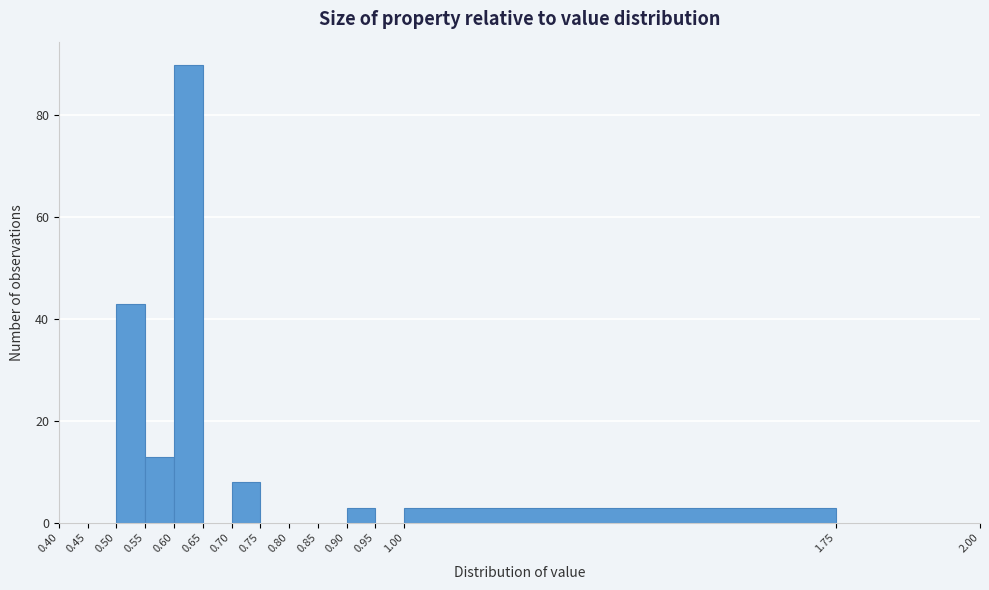

What is the height of the bar covering 0.55 to 0.60 on the x-axis? The values are not printed on the chart, so give them approximately, as read against the axis.

14